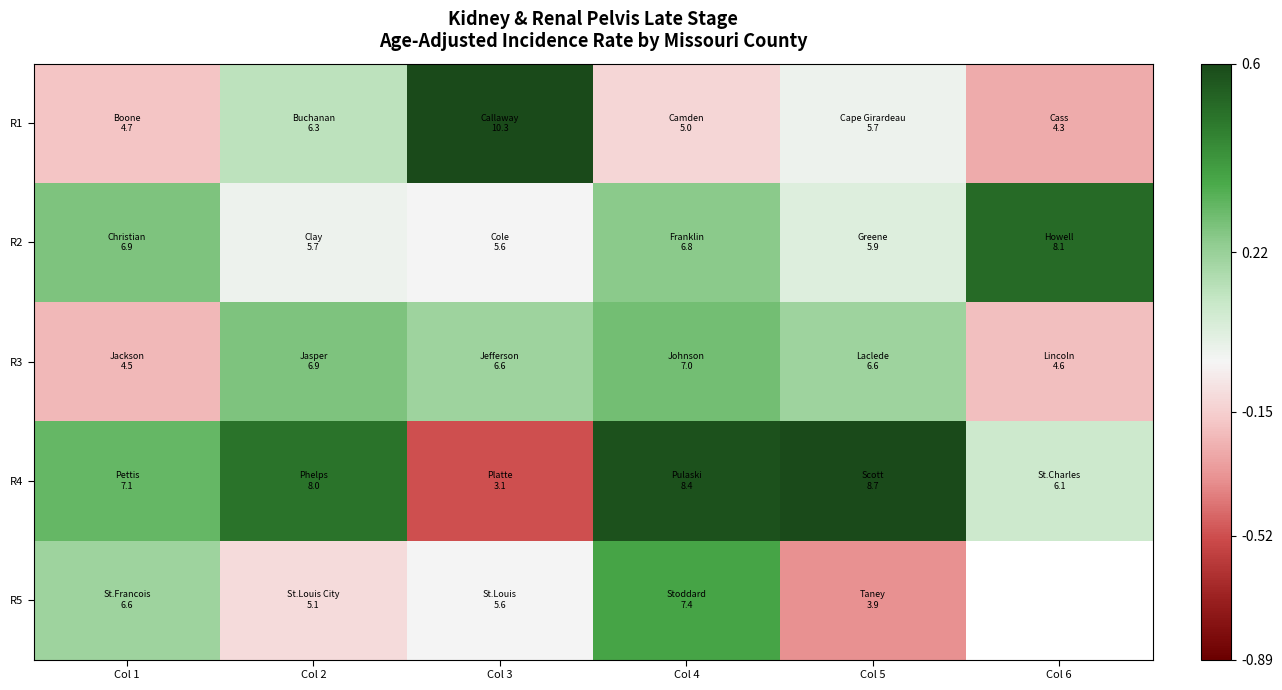

What is the lowest value of the R1 series?

-0.3